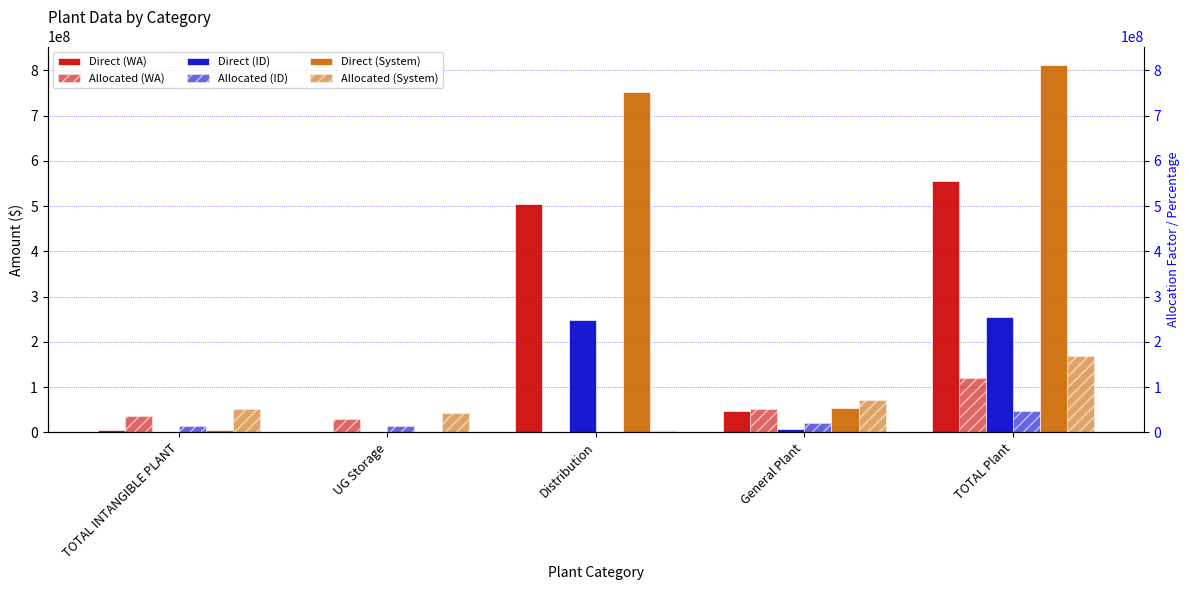

How many bars are there in total?

30